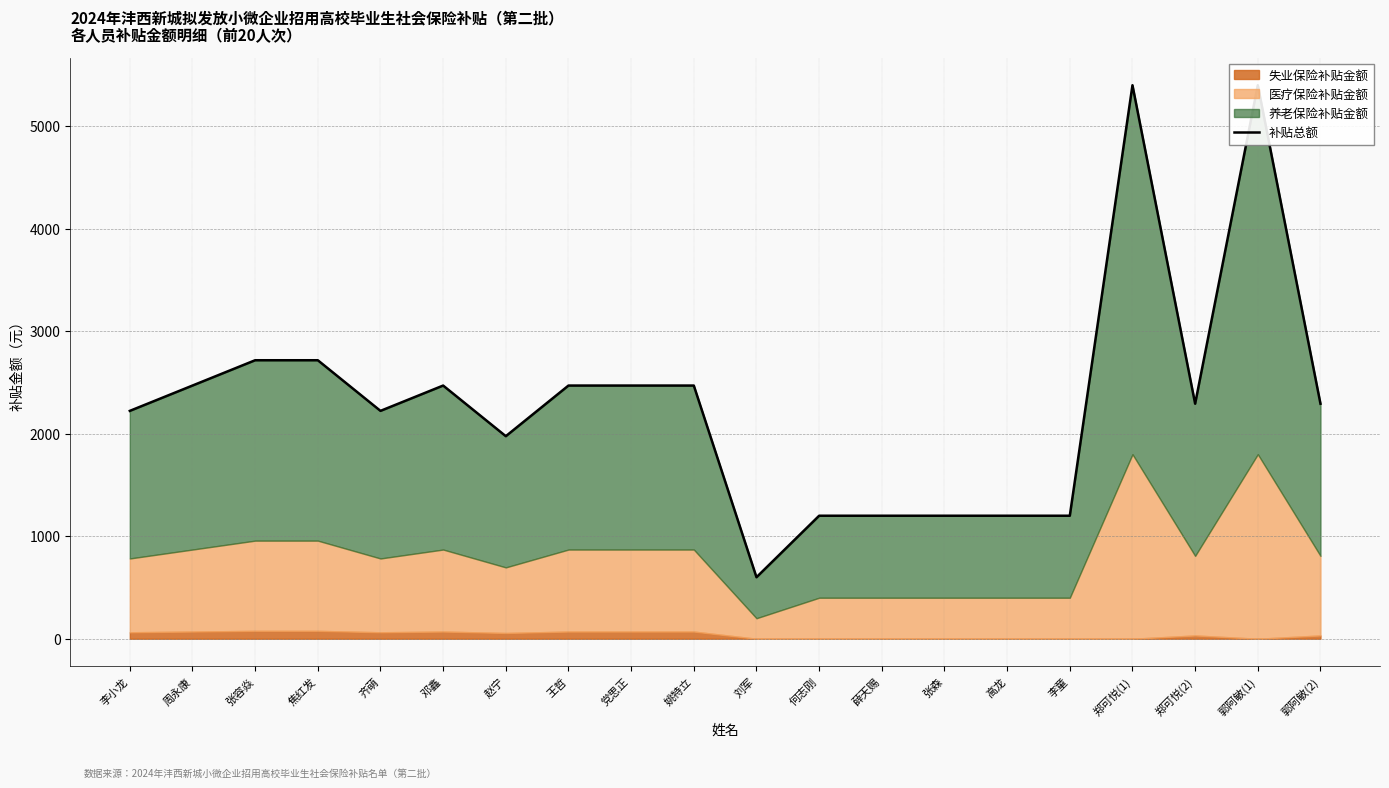

What is the sum of the values at 何志刚 and 刘军?

1800.0